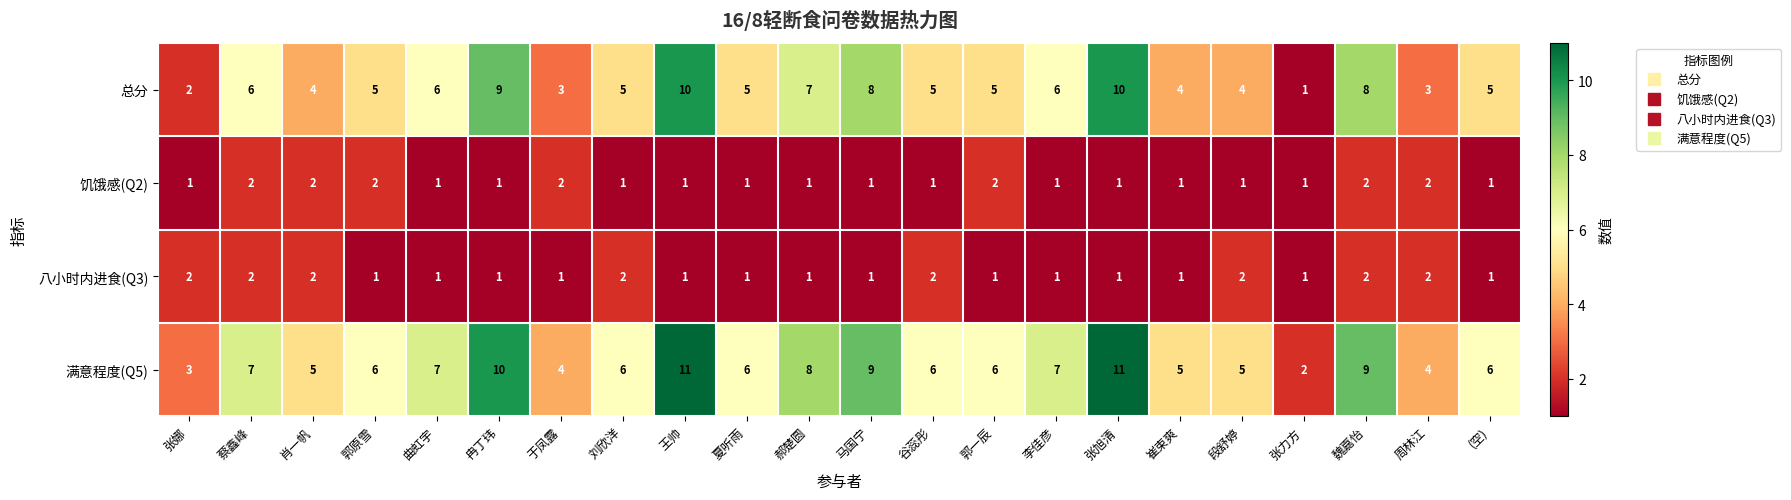

Which category has the lowest value in the 满意程度(Q5) series?

张力方